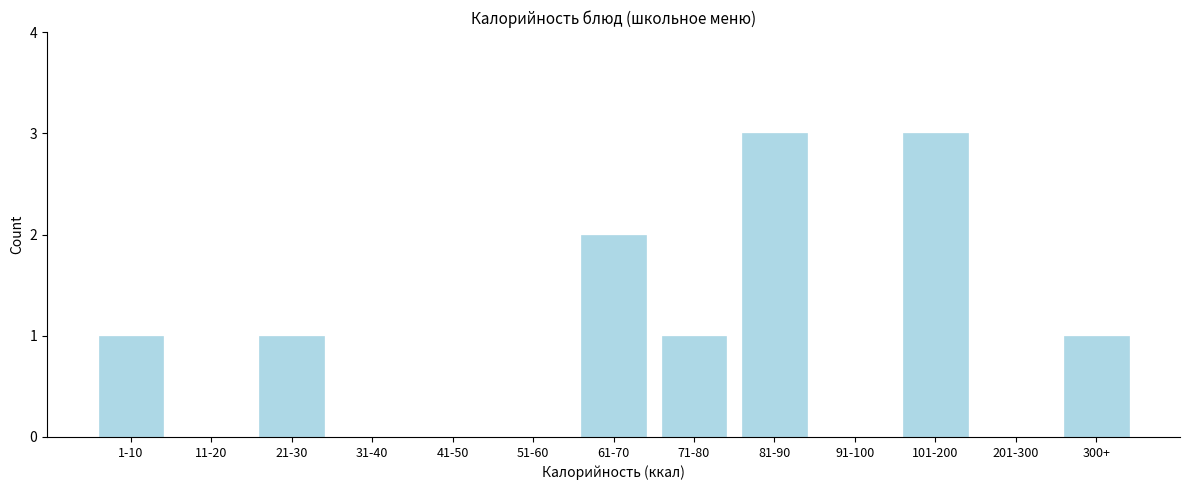

Reading right to left, transcribe all the data shown in this chart.

300+=1	201-300=0	101-200=3	91-100=0	81-90=3	71-80=1	61-70=2	51-60=0	41-50=0	31-40=0	21-30=1	11-20=0	1-10=1